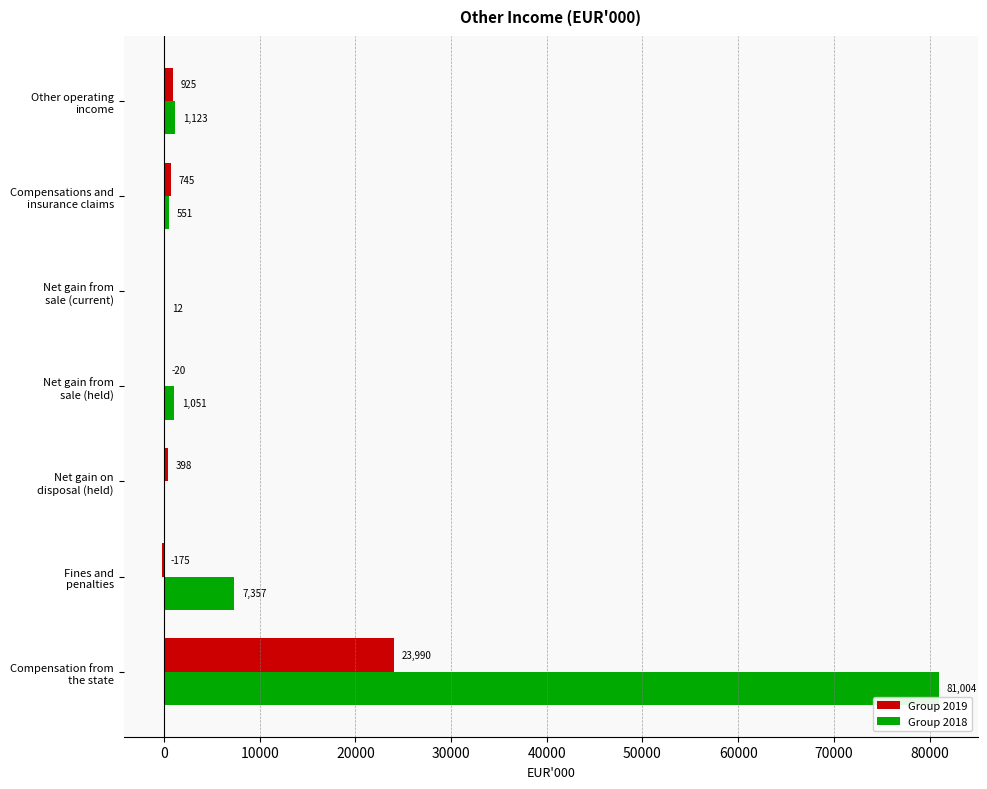

Which series has the largest total across all categories?

Group 2018